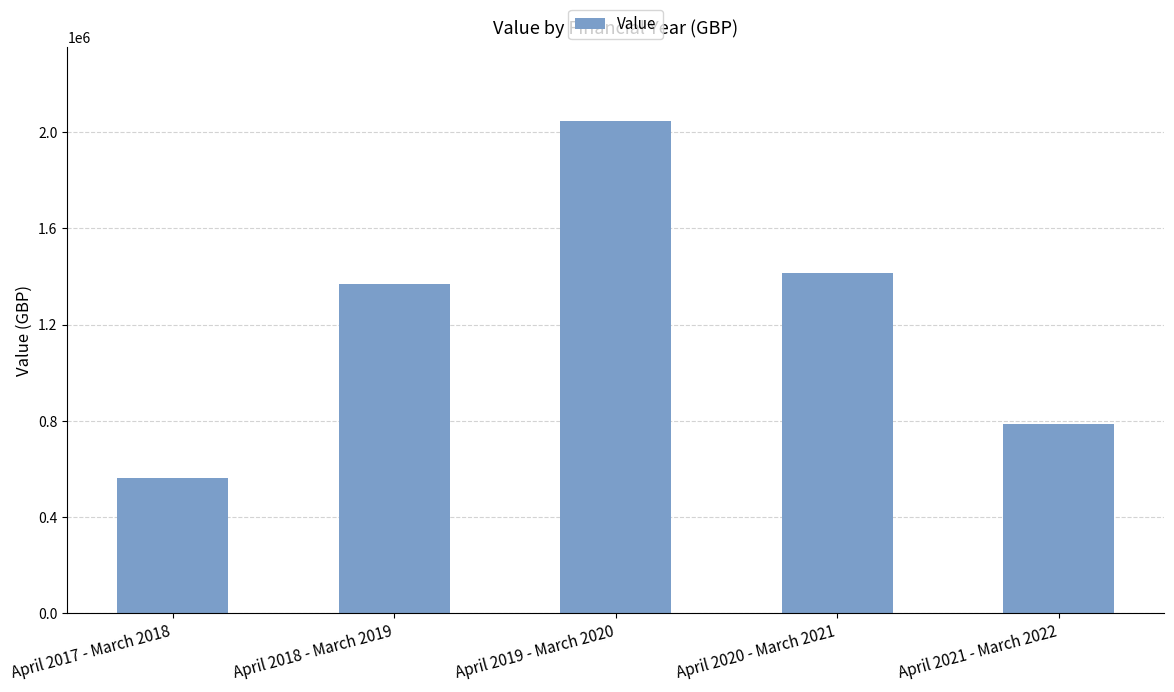

What is the difference between the maximum and minimum values?

1481052